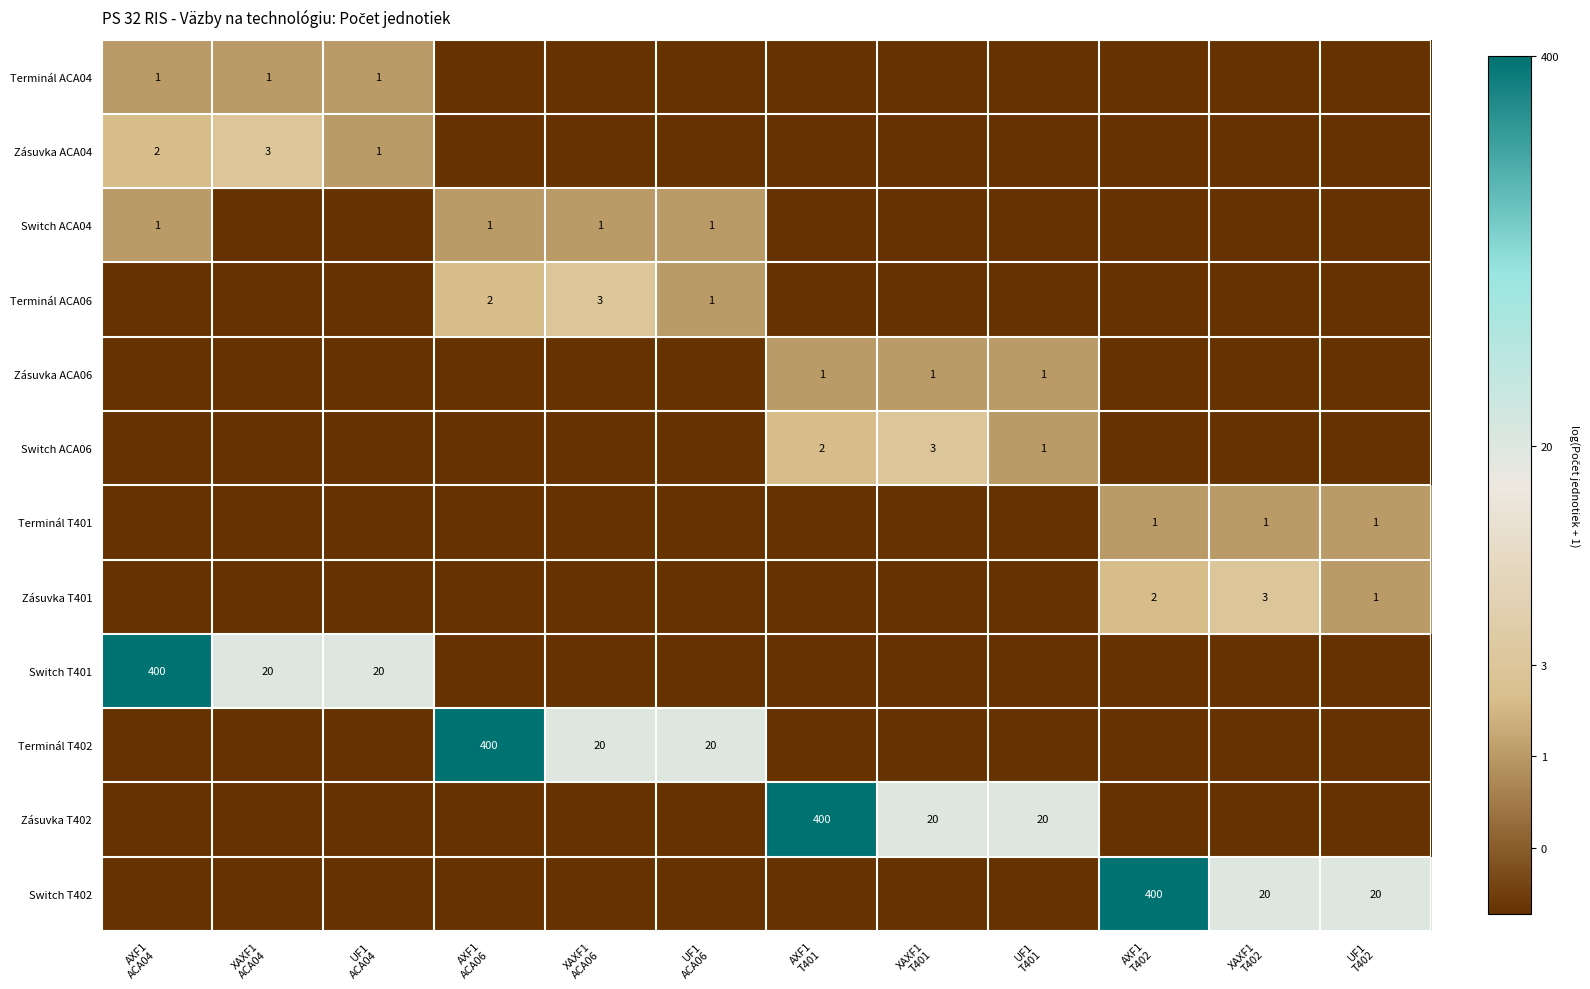

Which has a higher value, UF1
ACA04 or XAXF1
ACA06?

UF1
ACA04